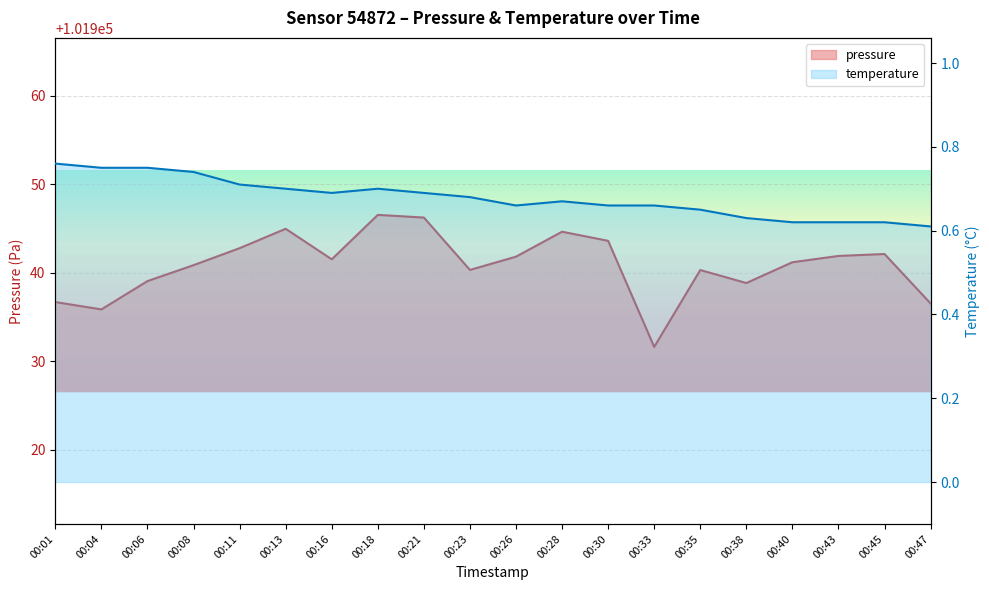

Reading right to left, what are all the values shown in this chart?

pressure: 00:47=101936.5	00:45=101942.1	00:43=101941.9	00:40=101941.2	00:38=101938.8	00:35=101940.3	00:33=101931.6	00:30=101943.6	00:28=101944.6	00:26=101941.8	00:23=101940.3	00:21=101946.2	00:18=101946.5	00:16=101941.5	00:13=101945.0	00:11=101942.8	00:08=101940.9	00:06=101939.1	00:04=101935.9	00:01=101936.7
temperature: 00:47=0.6	00:45=0.6	00:43=0.6	00:40=0.6	00:38=0.6	00:35=0.7	00:33=0.7	00:30=0.7	00:28=0.7	00:26=0.7	00:23=0.7	00:21=0.7	00:18=0.7	00:16=0.7	00:13=0.7	00:11=0.7	00:08=0.7	00:06=0.8	00:04=0.8	00:01=0.8